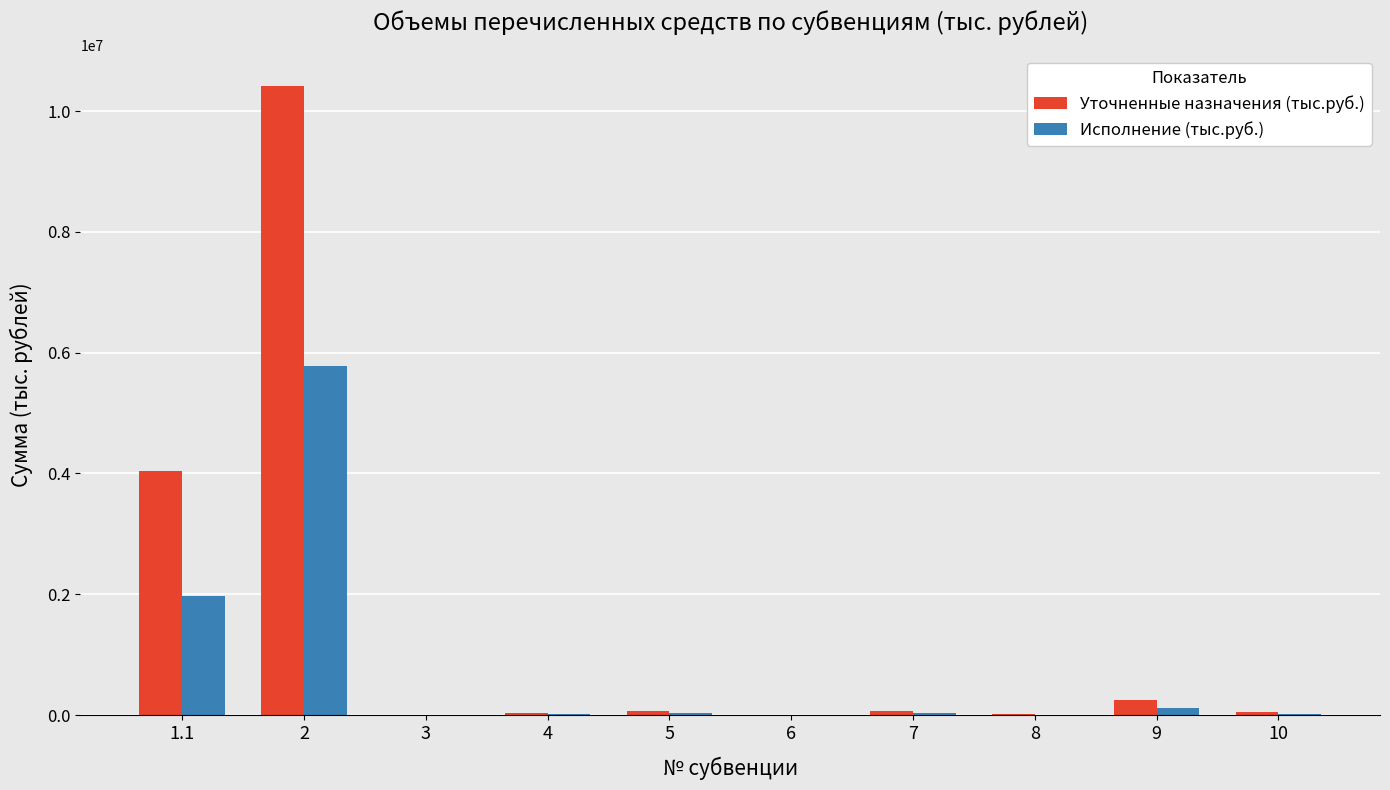

What is the greatest value displayed?

10411373.1